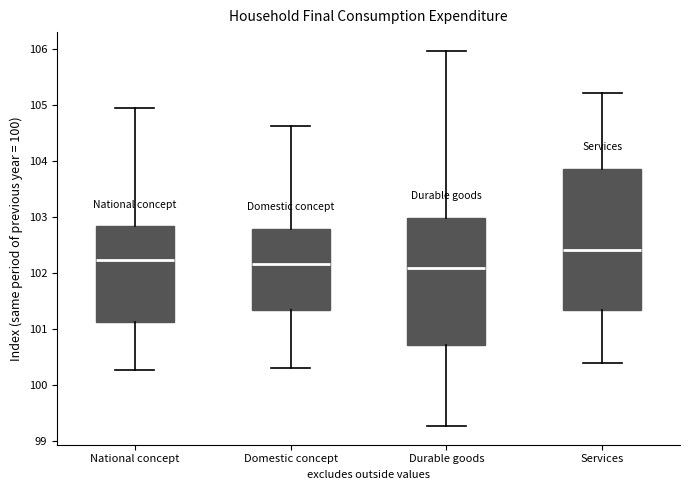

Reading left to right, transcribe this box plot: for each box, give where its median line is, the range the box spans, and where its two whiskers end, as read against the y-axis. The values are not printed on the chart, so give them approximately, as read against the axis.

National concept: median 102.2, box 101.1 to 102.8, whiskers 100.3 to 104.9
Domestic concept: median 102.2, box 101.3 to 102.8, whiskers 100.3 to 104.6
Durable goods: median 102.1, box 100.7 to 103.0, whiskers 99.3 to 106.0
Services: median 102.4, box 101.3 to 103.9, whiskers 100.4 to 105.2